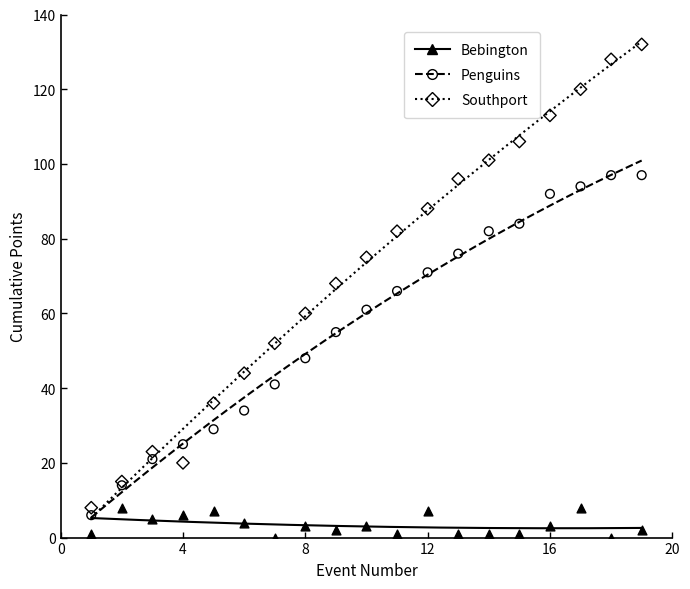

What is the X range (max minus min) for the scatter plot?

18